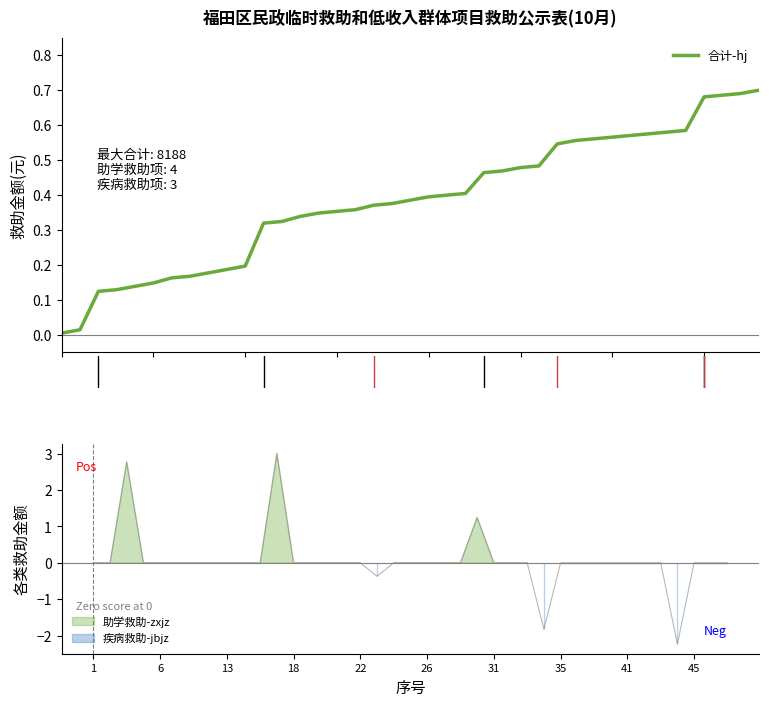

The value at 17 is 0.5. True or false?

False